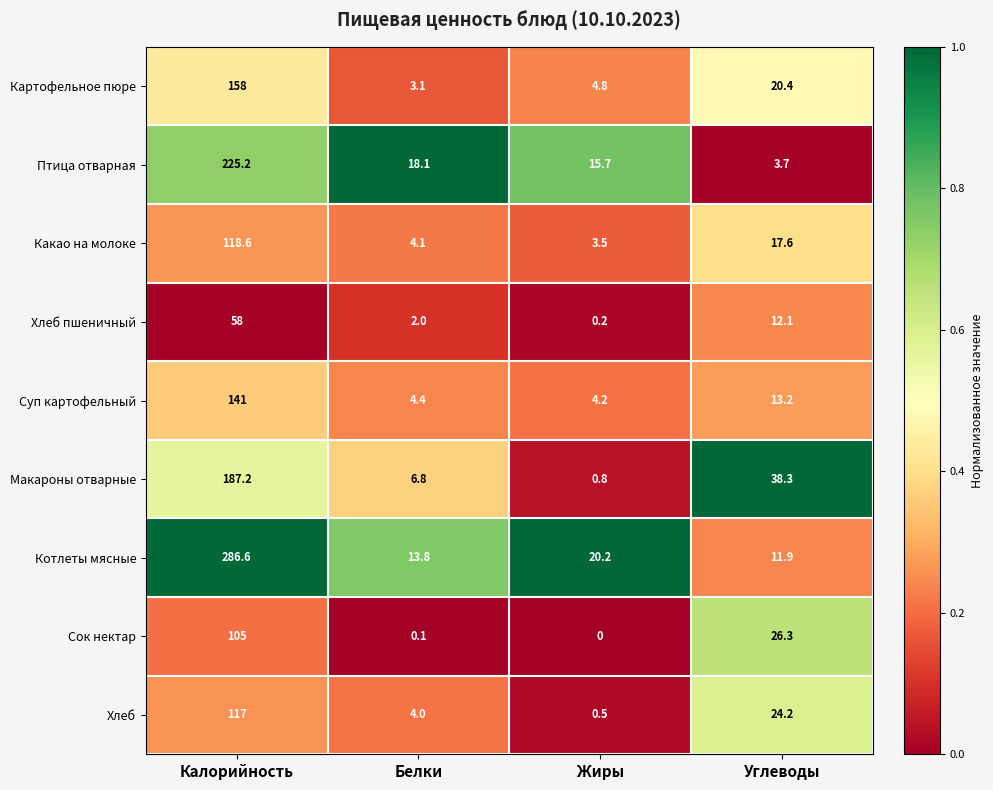

At how many categories does at least one series exceed 0?

4